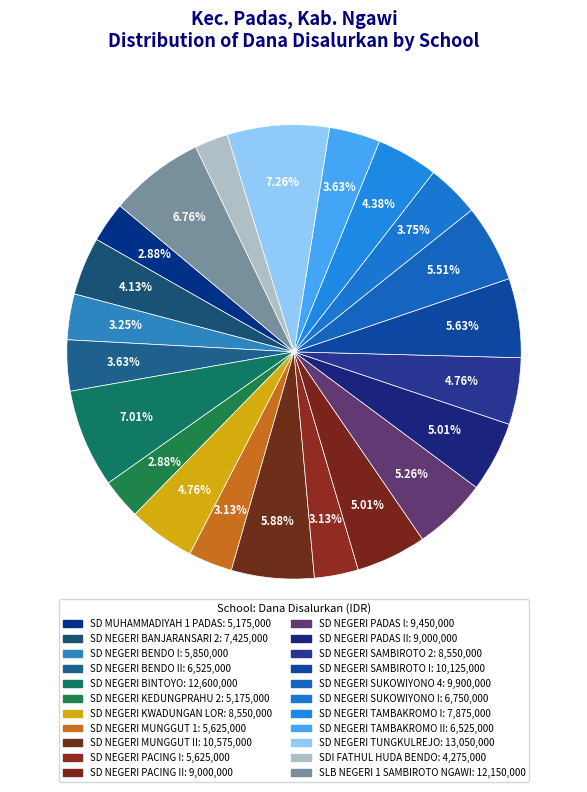

How many slices are in this pie chart?

22